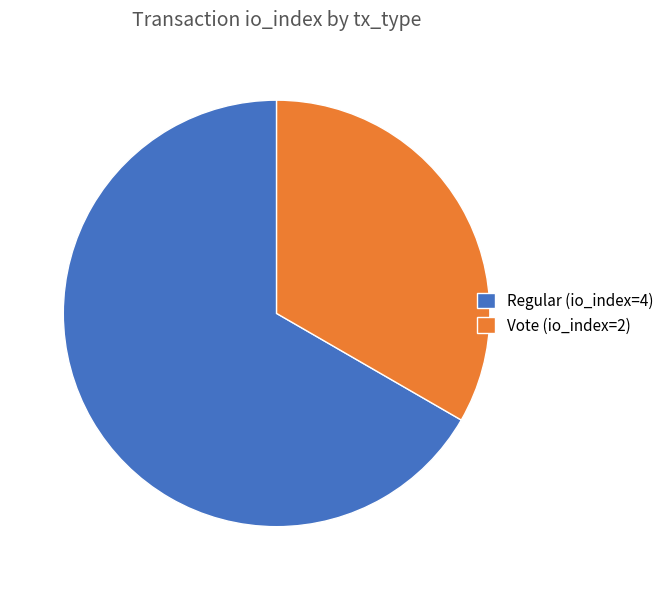

How many segments does this pie chart have?

2